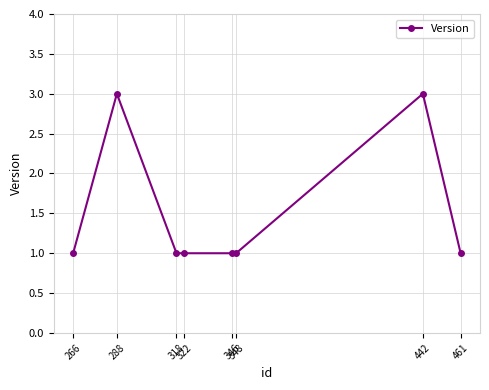

Is it true that the value at 288 is 3?

True